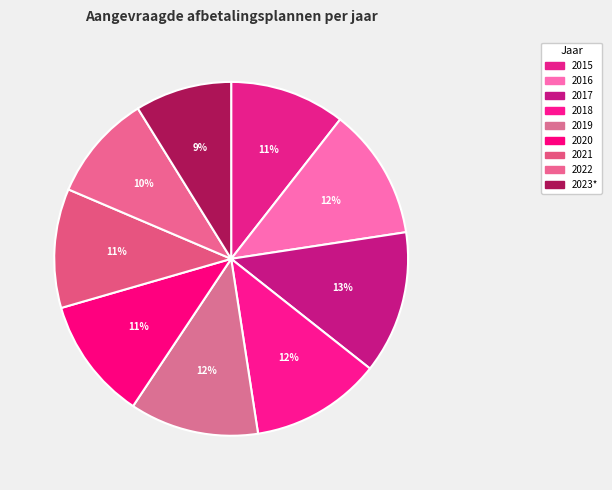

What is the change in value from 2016 to 2023*?

-16788